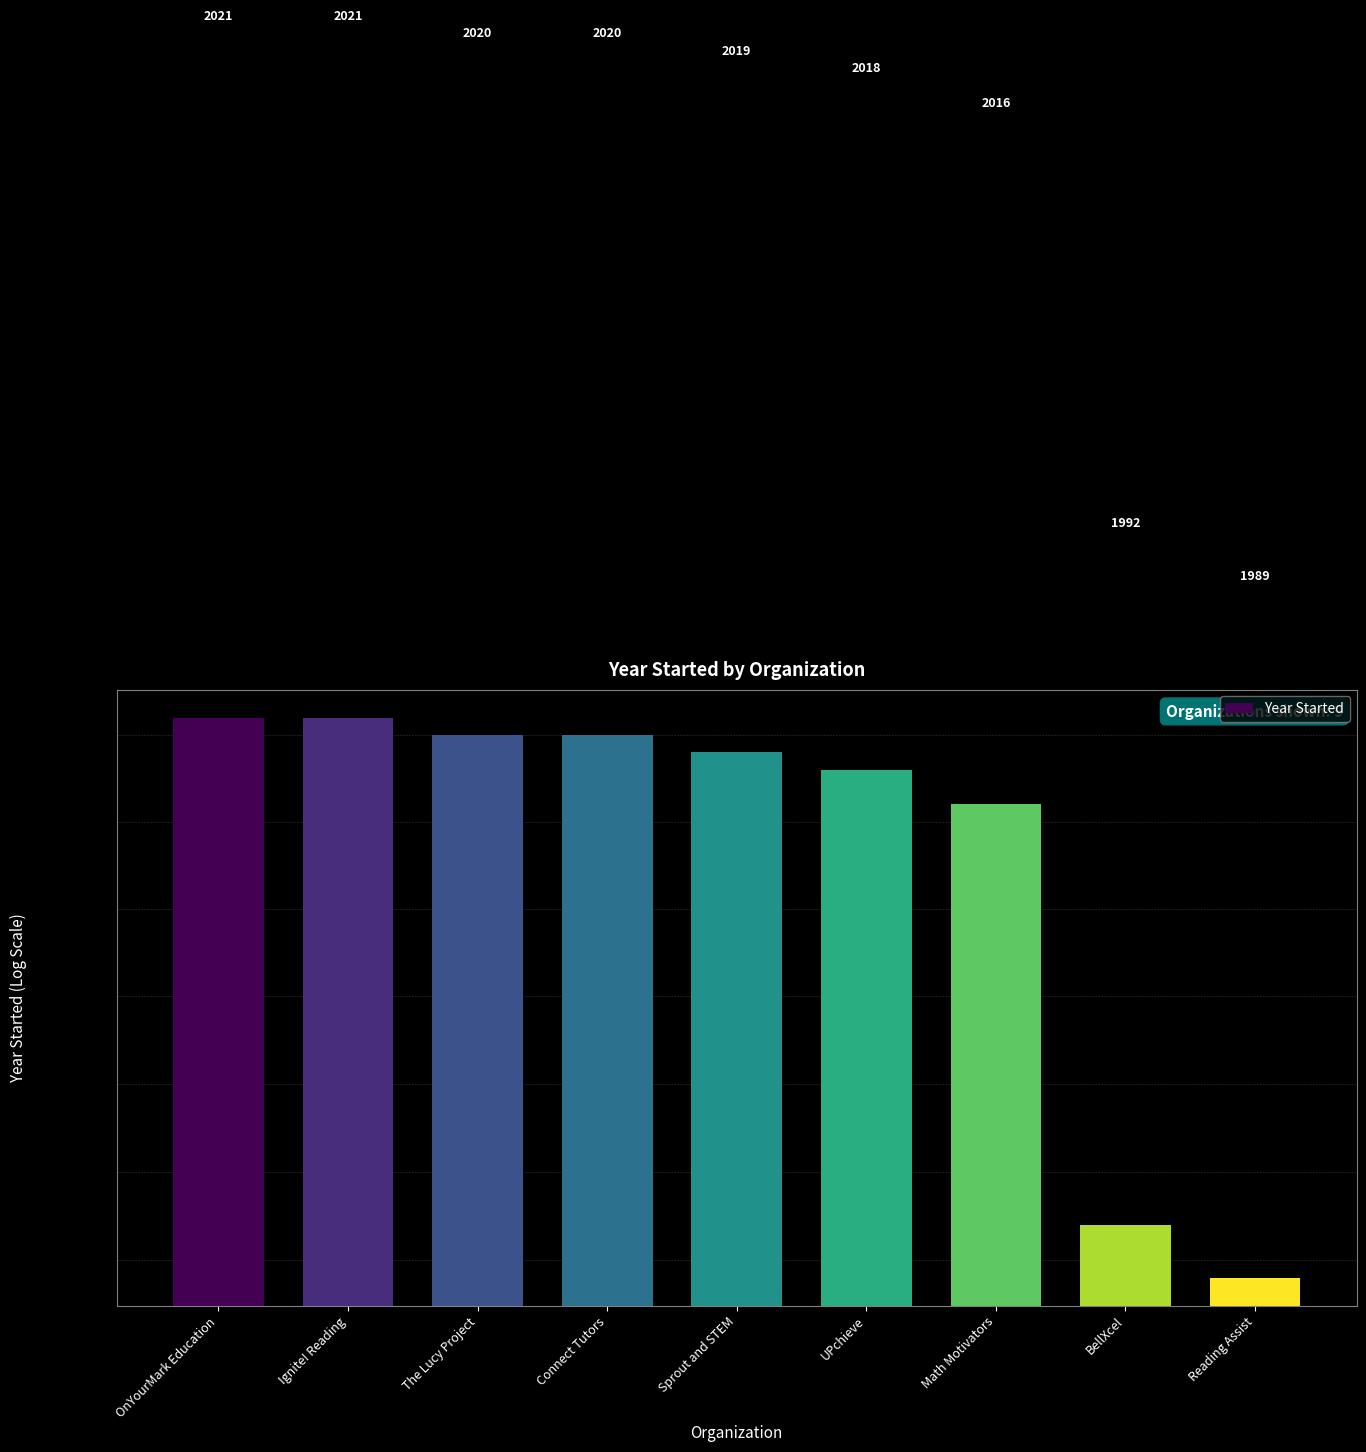

Rank the categories by value from highest to lowest.

OnYourMark Education, Ignite! Reading, The Lucy Project, Connect Tutors, Sprout and STEM, UPchieve, Math Motivators, BellXcel, Reading Assist